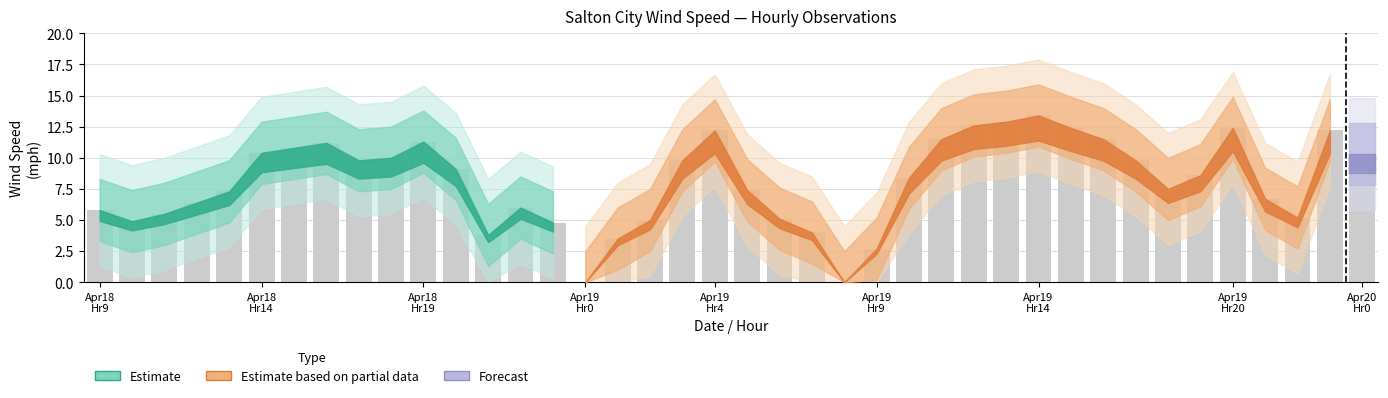

What is the maximum value shown in the chart?

13.4